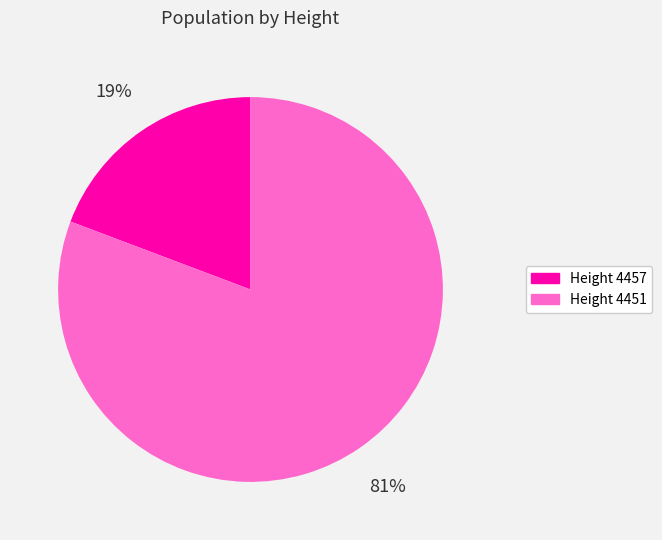

Which slice is the smallest?

Height 4457